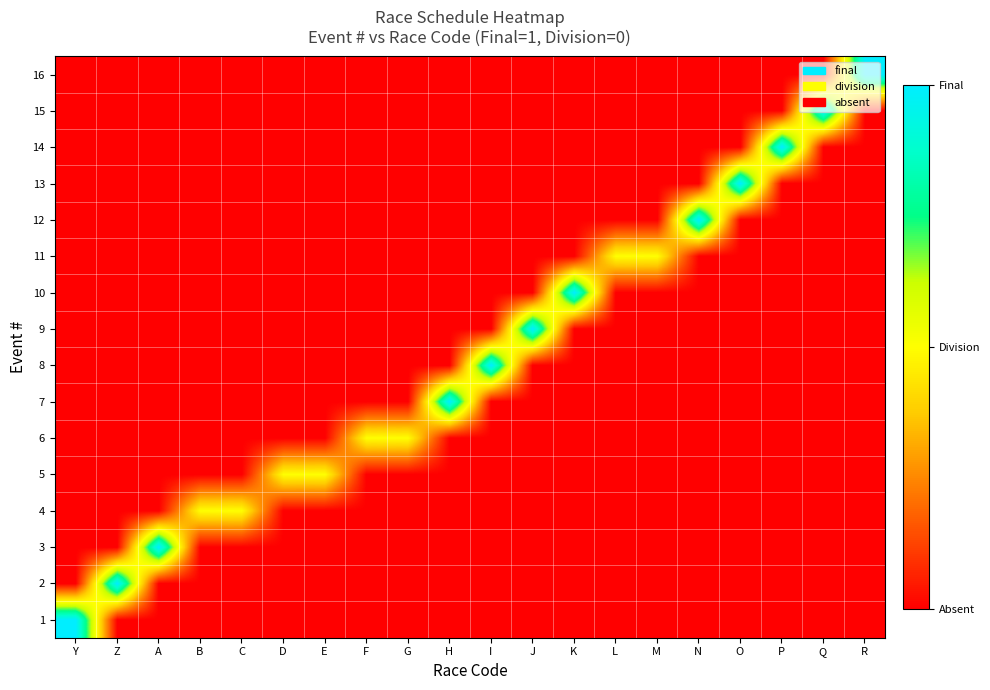

At which category is the sum across all series the highest?

Y